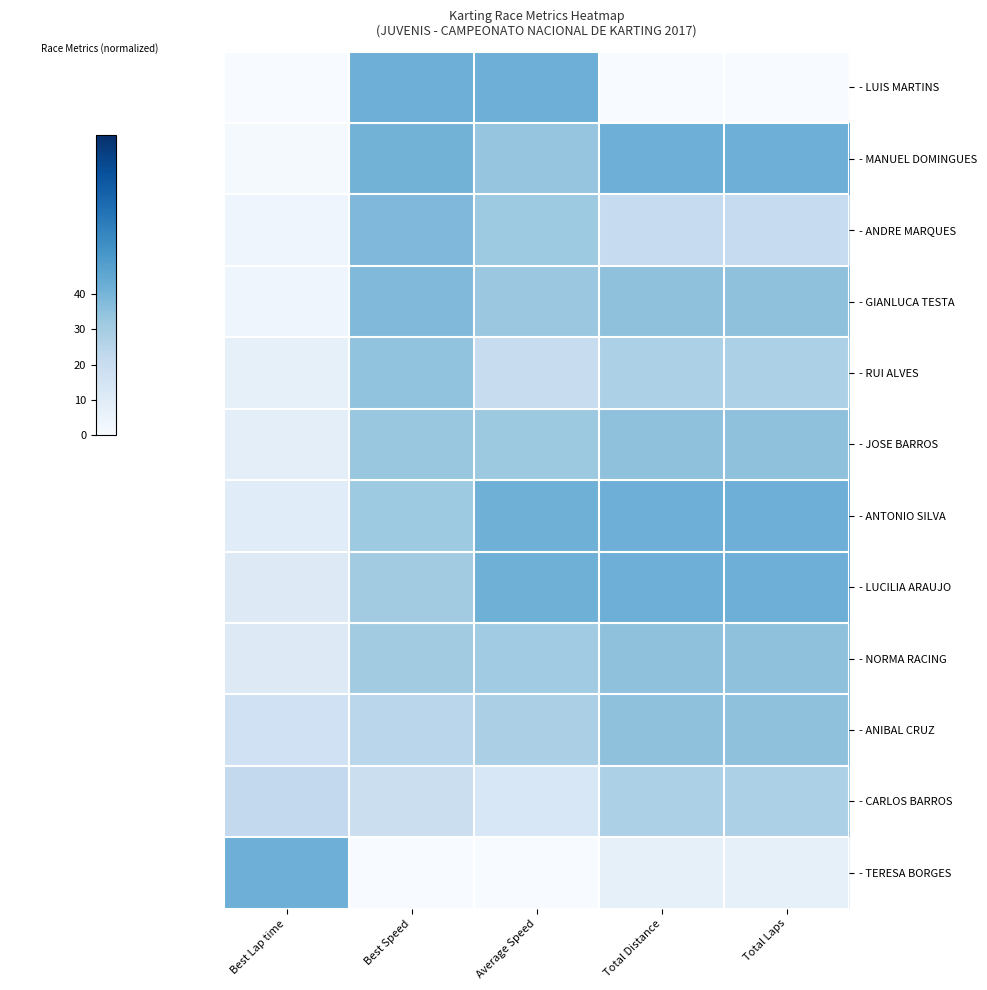

Between Total Distance and Best Lap time, which is larger?

Total Distance